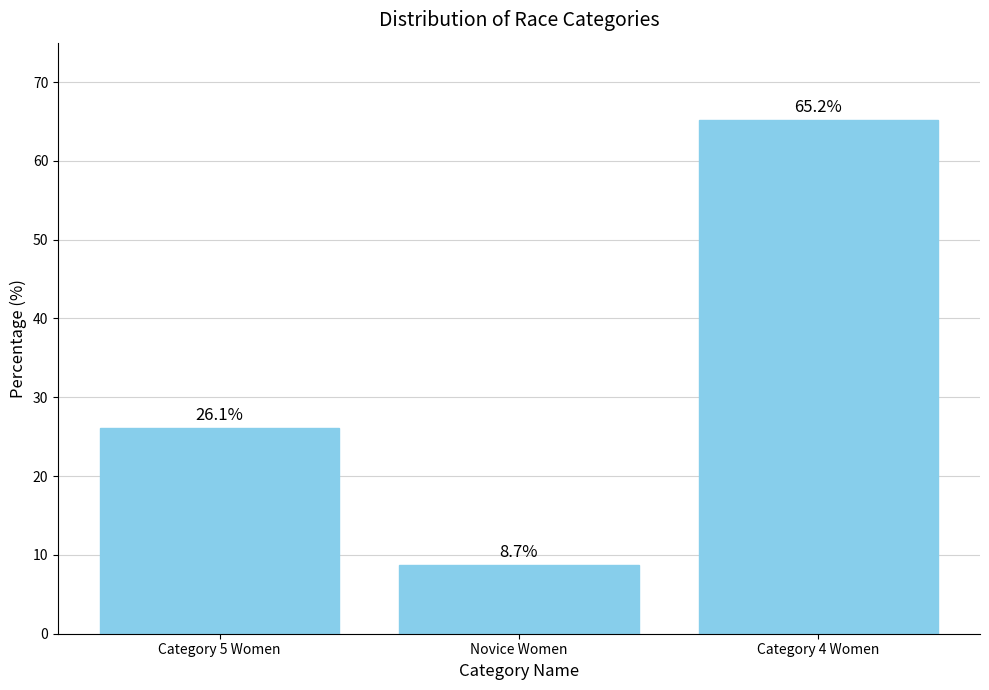

Reading left to right, list all the values displayed in this chart.

26.1	8.7	65.2